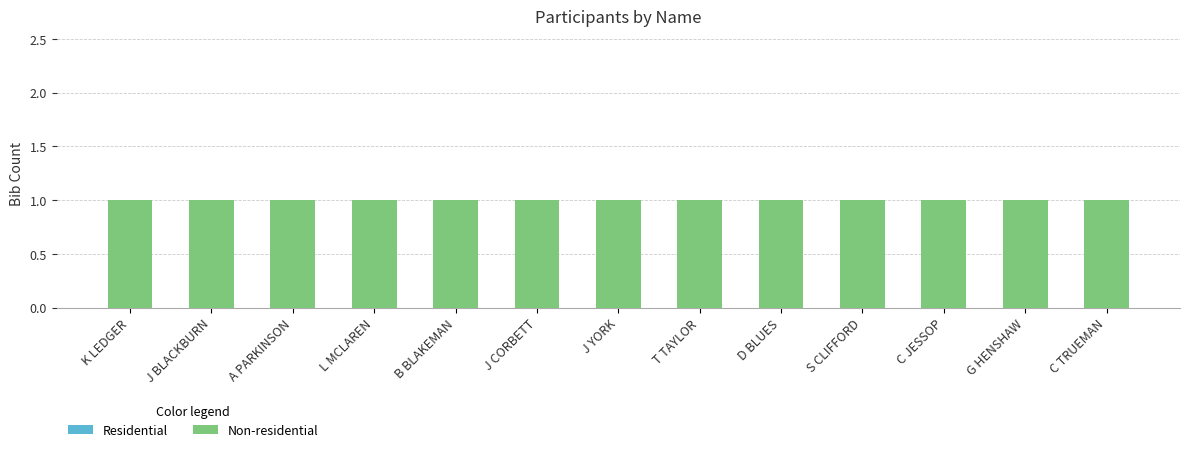

At which label is Residential closest to 0?

K LEDGER